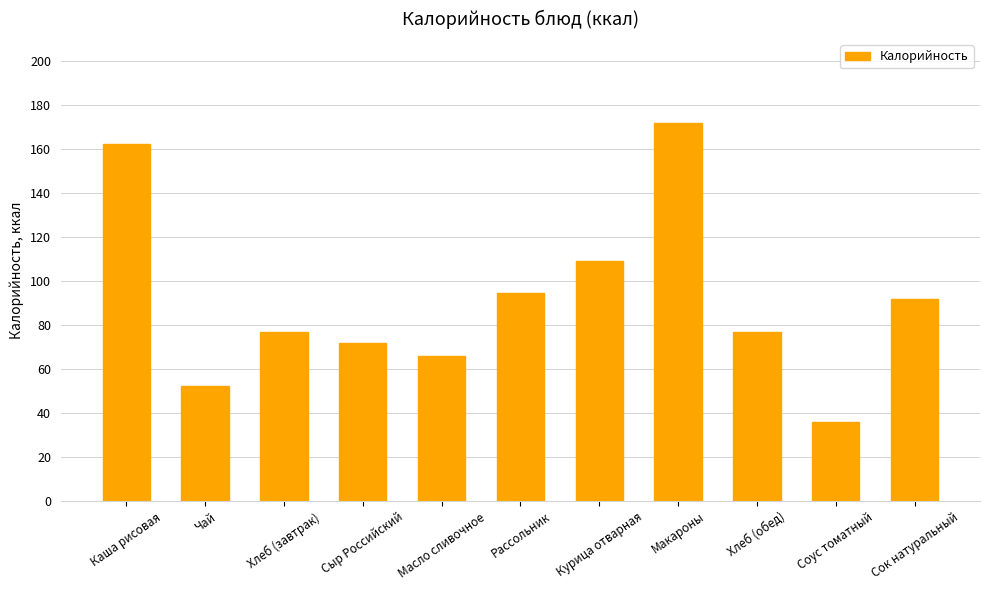

How many categories are shown in the chart?

11